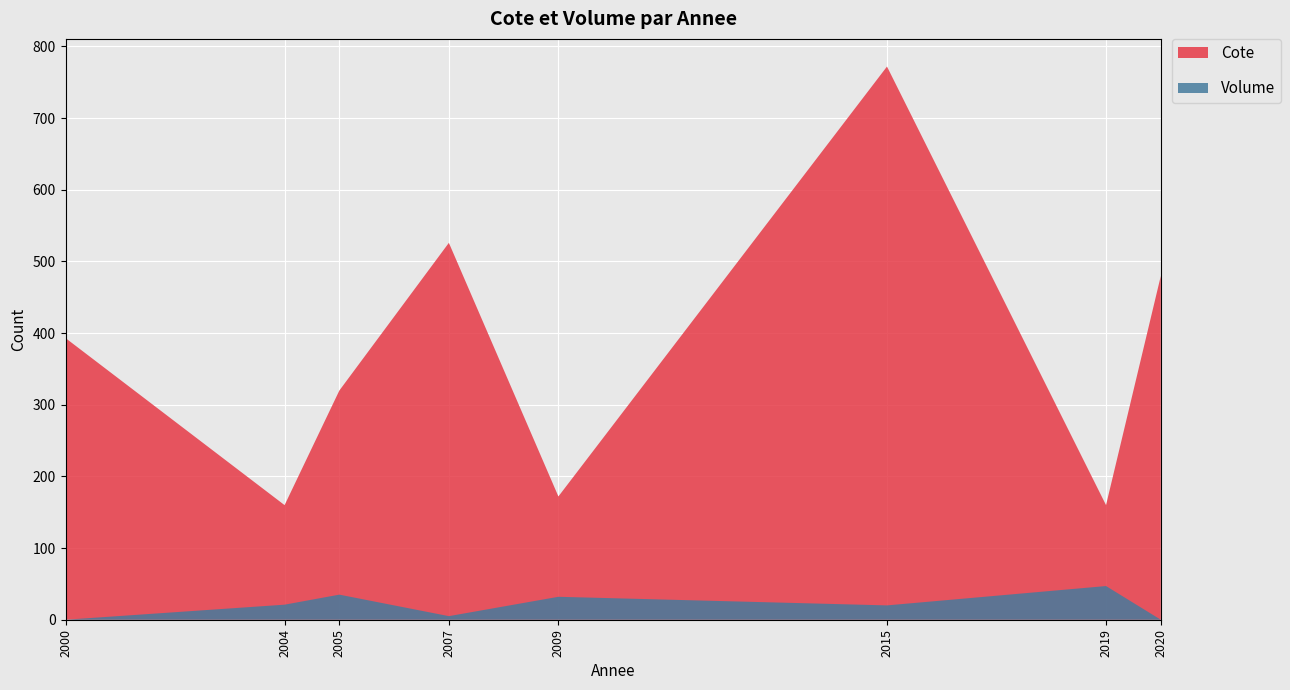

At which label is Cote closest to 465?

2020